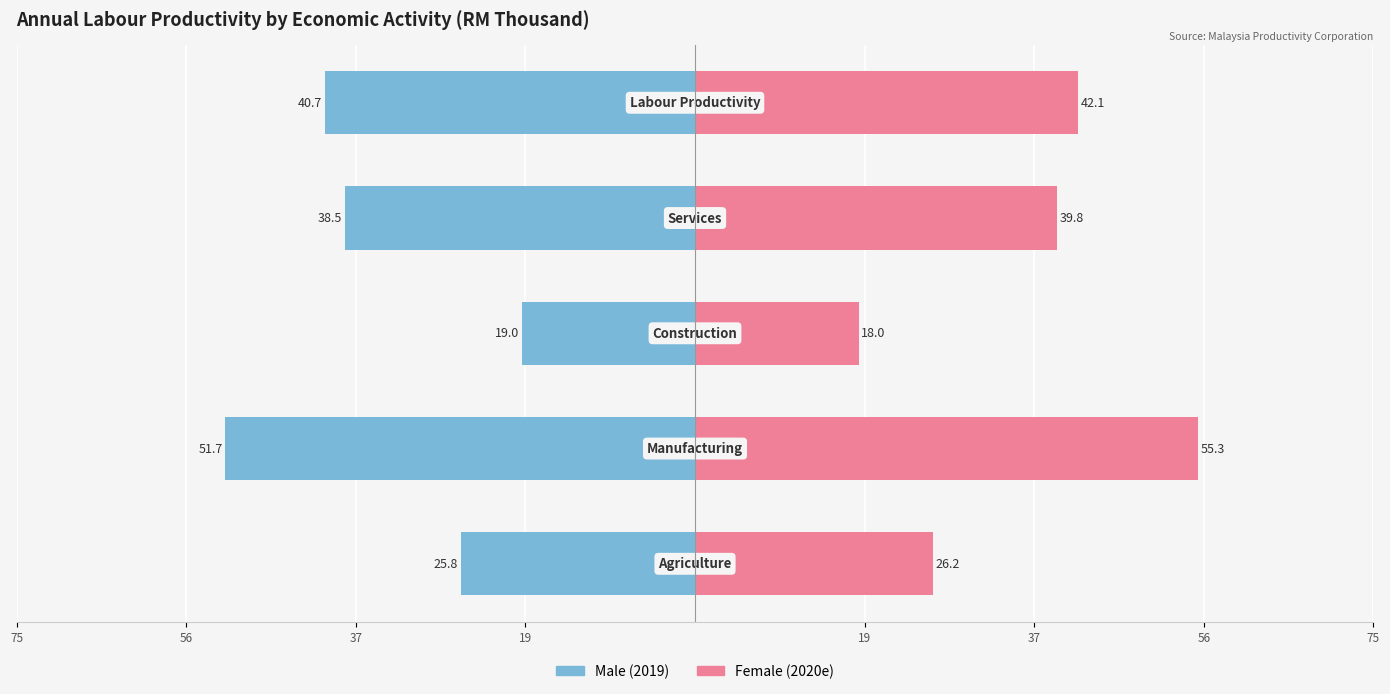

Are the bars grouped side by side (vs. stacked)?

No